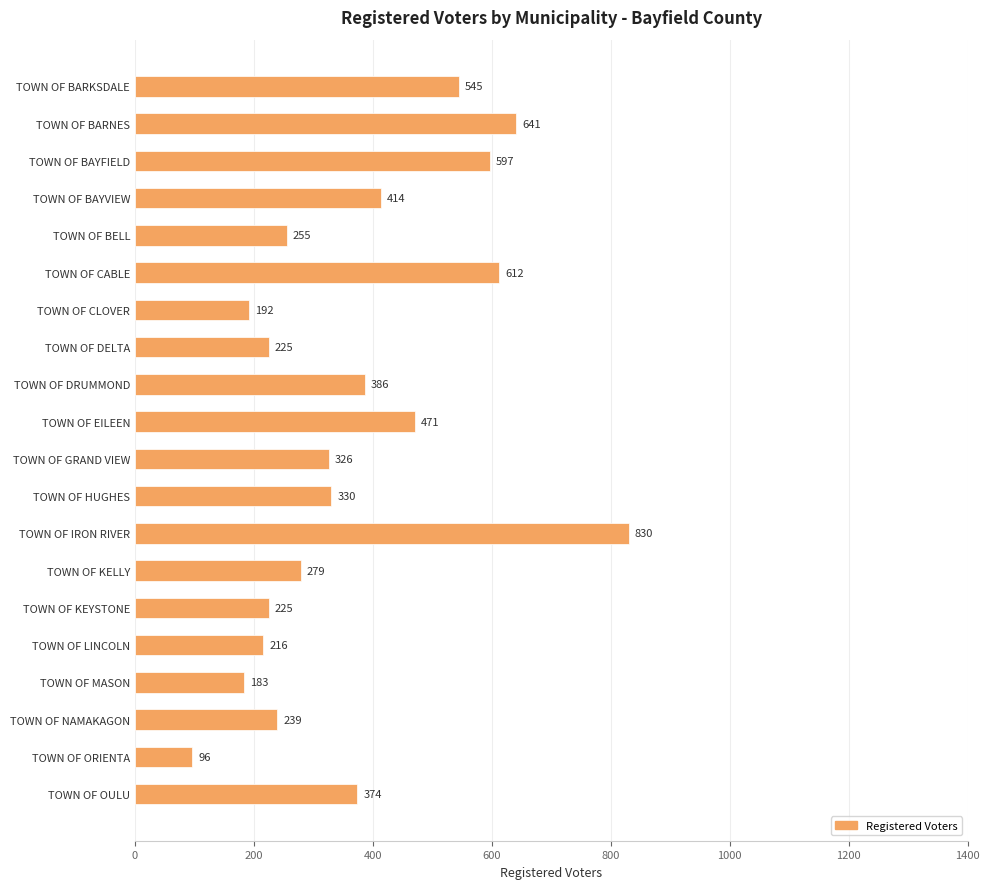

How many distinct data groups are displayed?

1